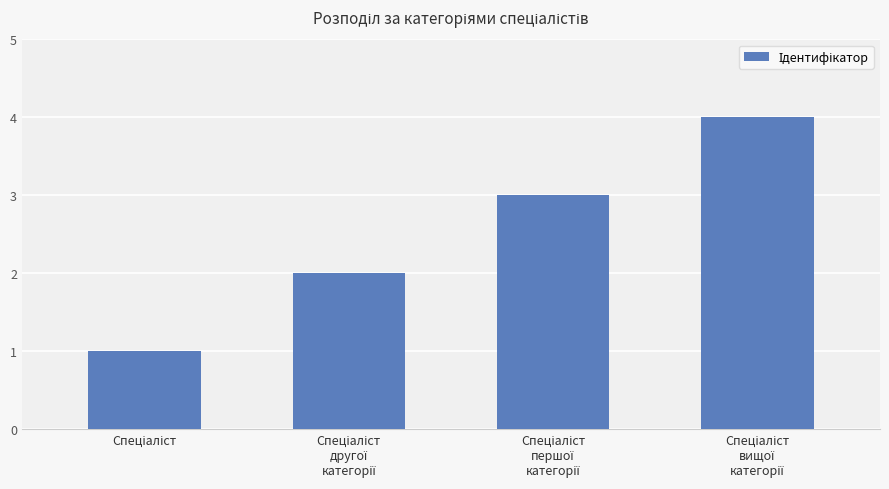

What is the sum of all values?

10